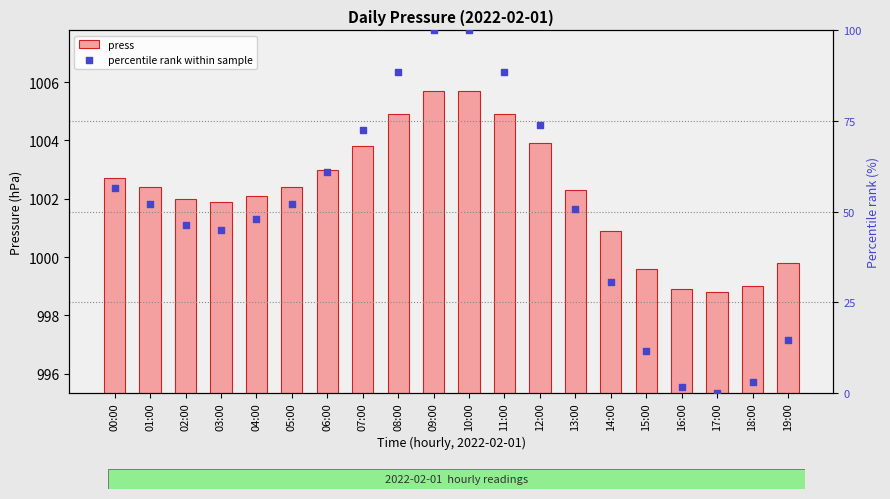

Which series has the widest spread of Y values?

percentile rank within sample